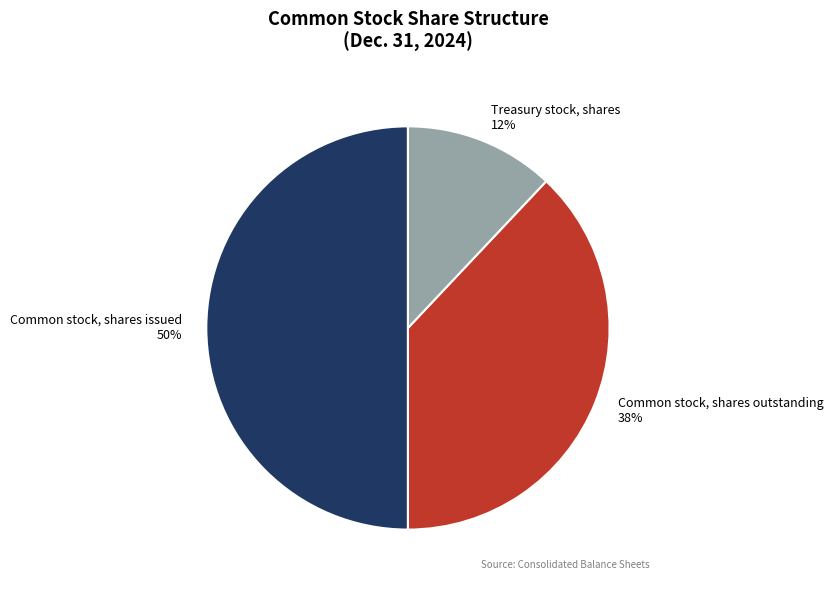

Do Common stock, shares issued and Common stock, shares outstanding together represent more than half of the pie?

Yes